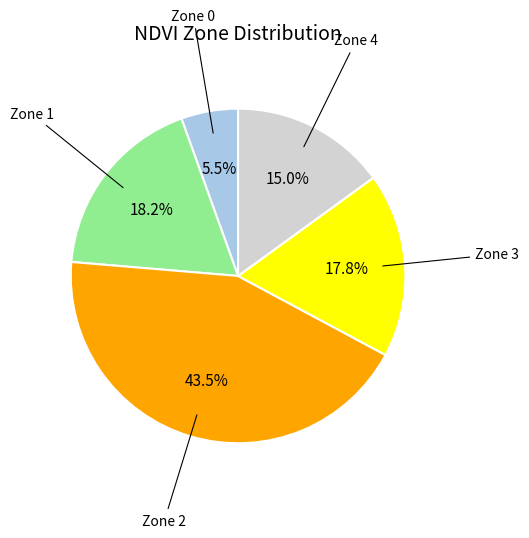

Is there any slice that represents more than half of the pie?

No